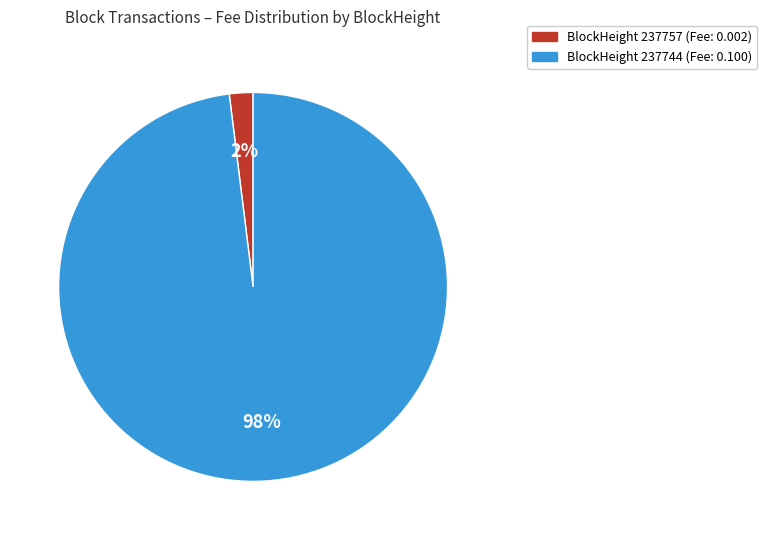

Is there a majority slice in this chart?

Yes